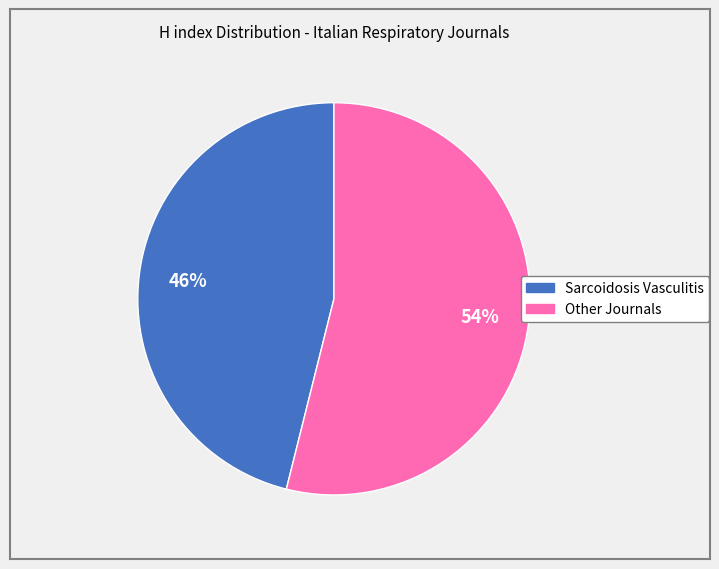

To the nearest percent, what is the average slice percentage?

50%